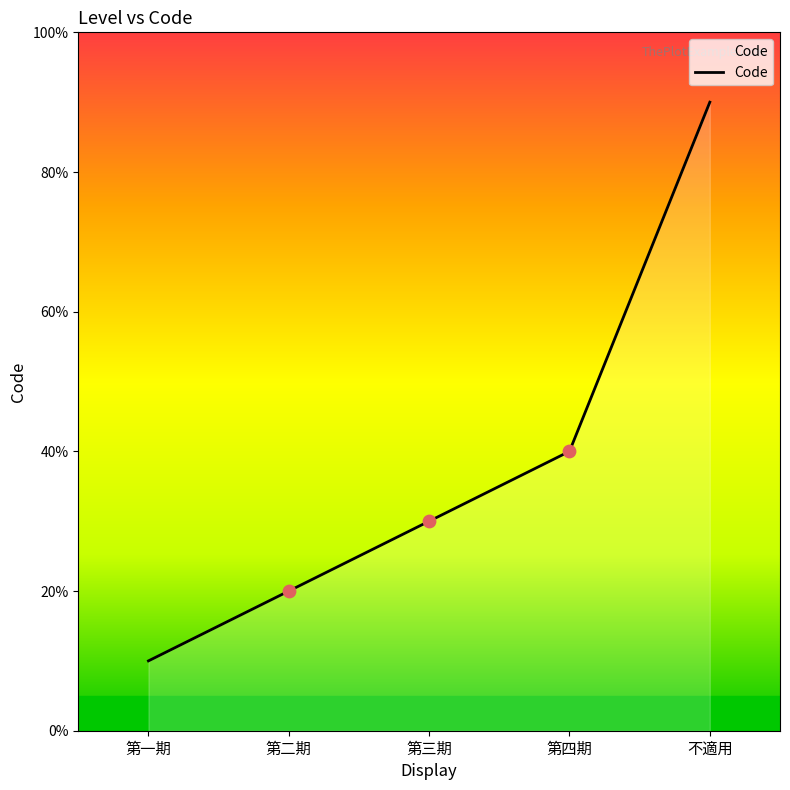

Which has a higher value, 不適用 or 第四期?

不適用